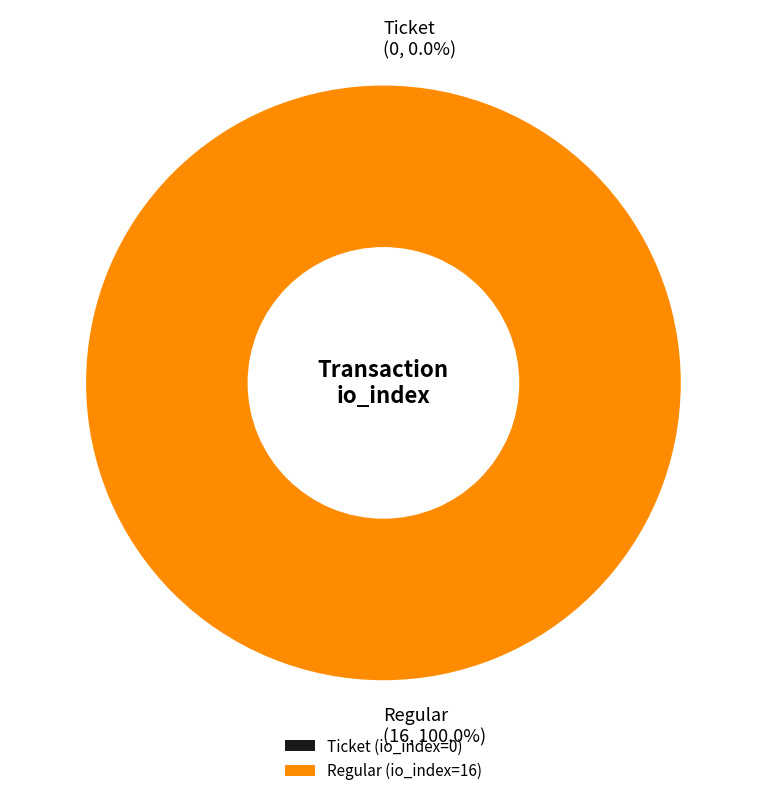

What is the smallest slice in the pie chart?

Ticket